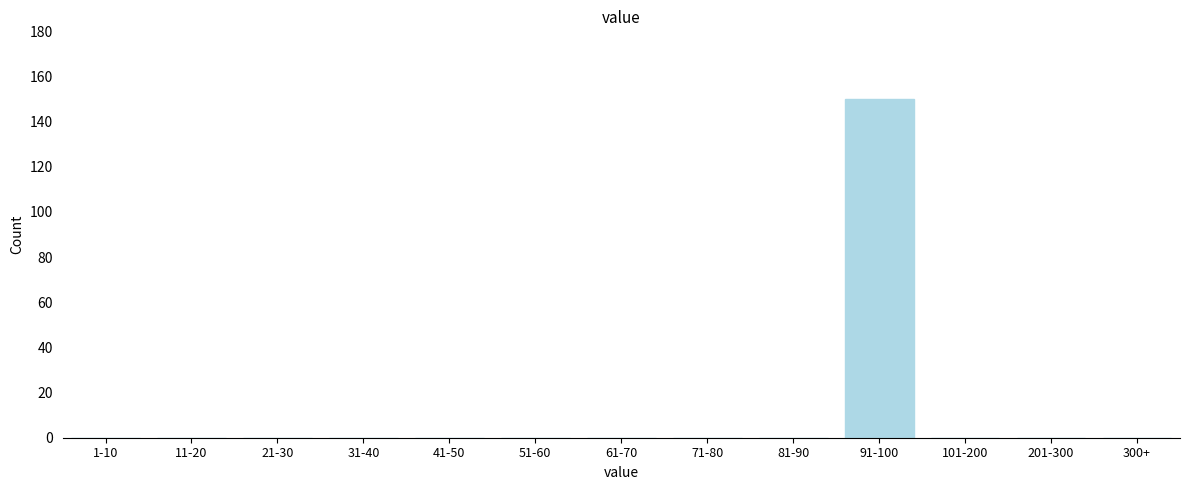

Reading left to right, extract all data points from this chart.

1-10=0	11-20=0	21-30=0	31-40=0	41-50=0	51-60=0	61-70=0	71-80=0	81-90=0	91-100=150	101-200=0	201-300=0	300+=0